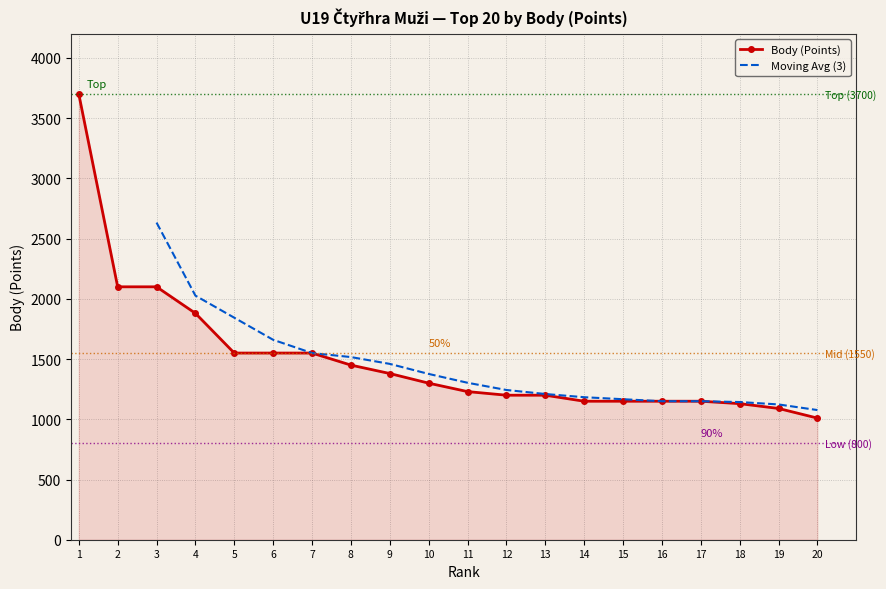

Reading left to right, extract all data points from this chart.

3700	2100	2100	1880	1550	1550	1550	1450	1380	1300	1230	1200	1200	1150	1150	1150	1150	1130	1090	1010